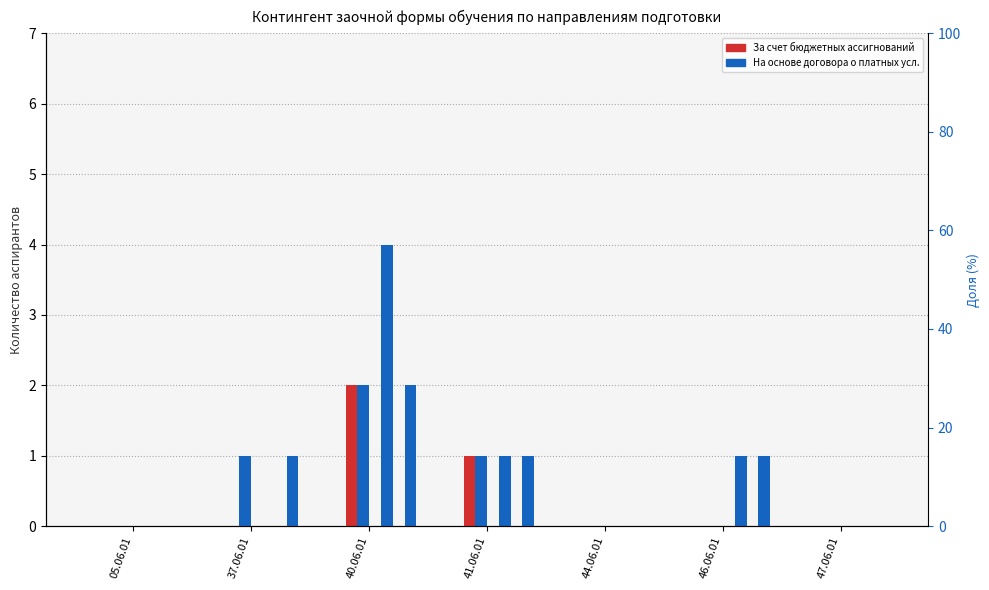

What is the label of the 2nd bar from the left?

37.06.01